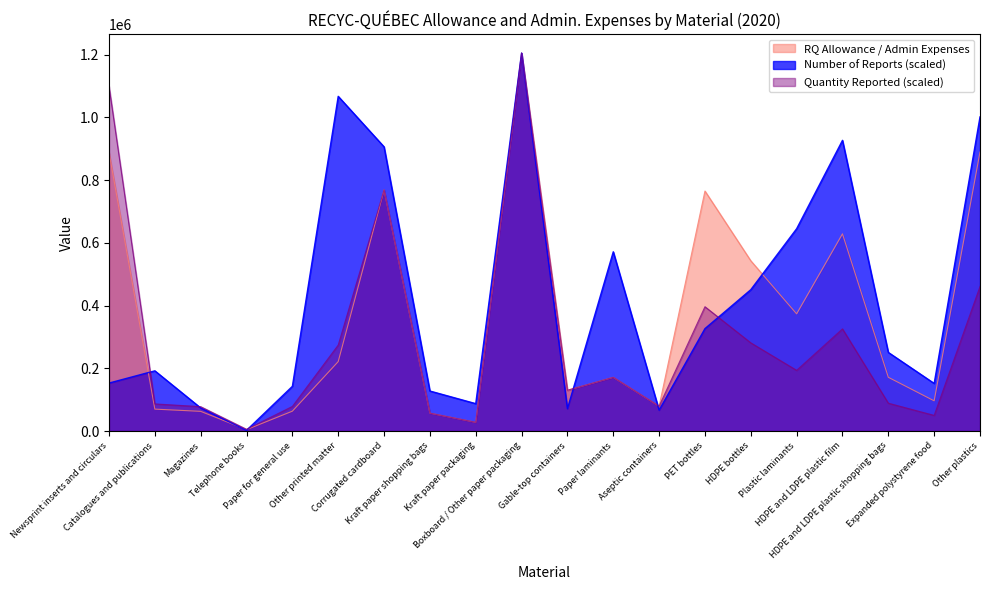

What is the value of the Number of Reports point at the 20th from the left?

1001875.0